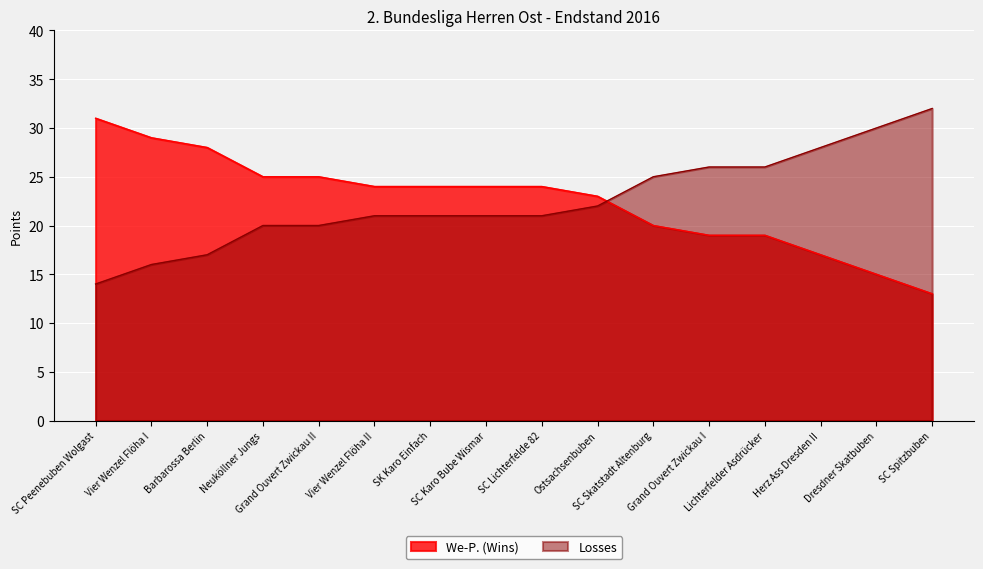

The value of Losses at Ostsachsenbuben is 35. True or false?

False